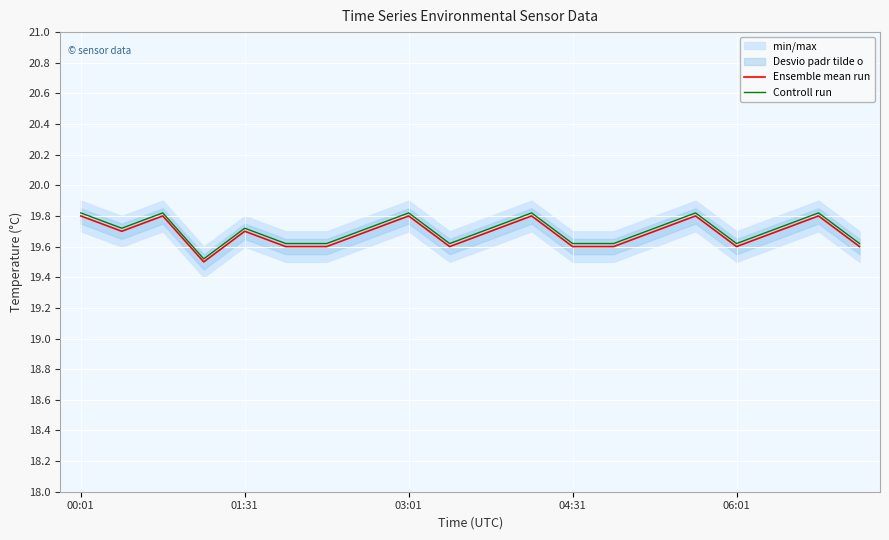

True or false: Ensemble mean run and Controll run cross at least once.

False